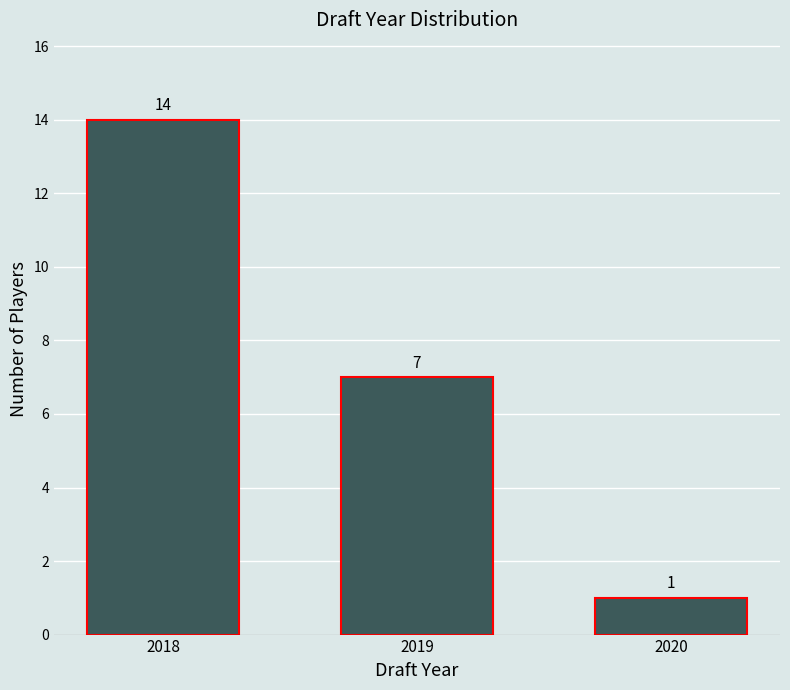

Reading left to right, what are all the values shown in this chart?

2018=14	2019=7	2020=1